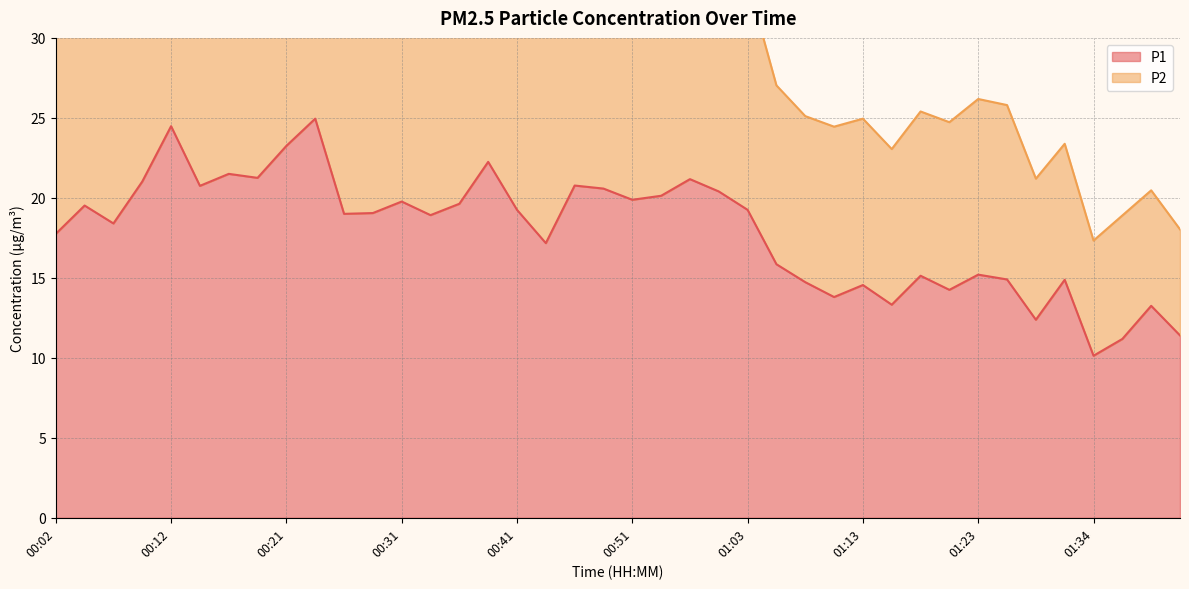

At 00:57, list the series in order from largest to smallest.

P2, P1